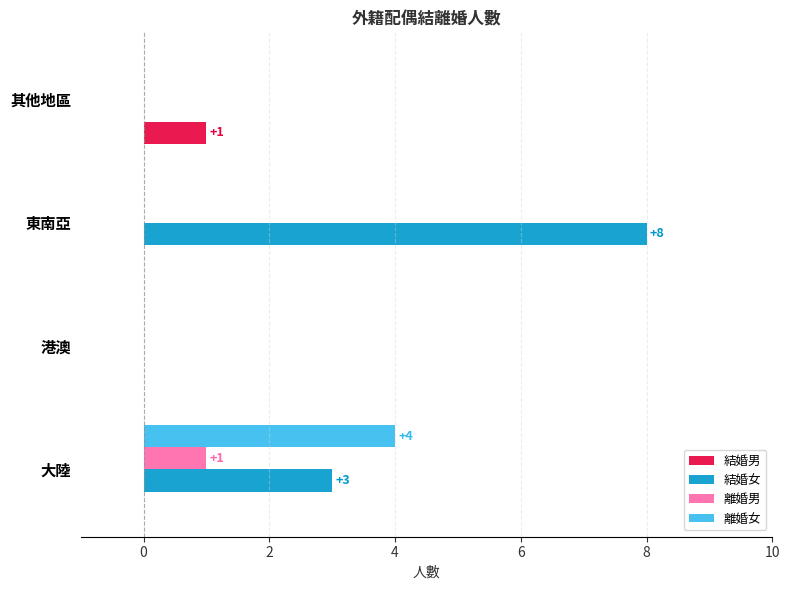

Which label corresponds to the largest value in the chart?

東南亞